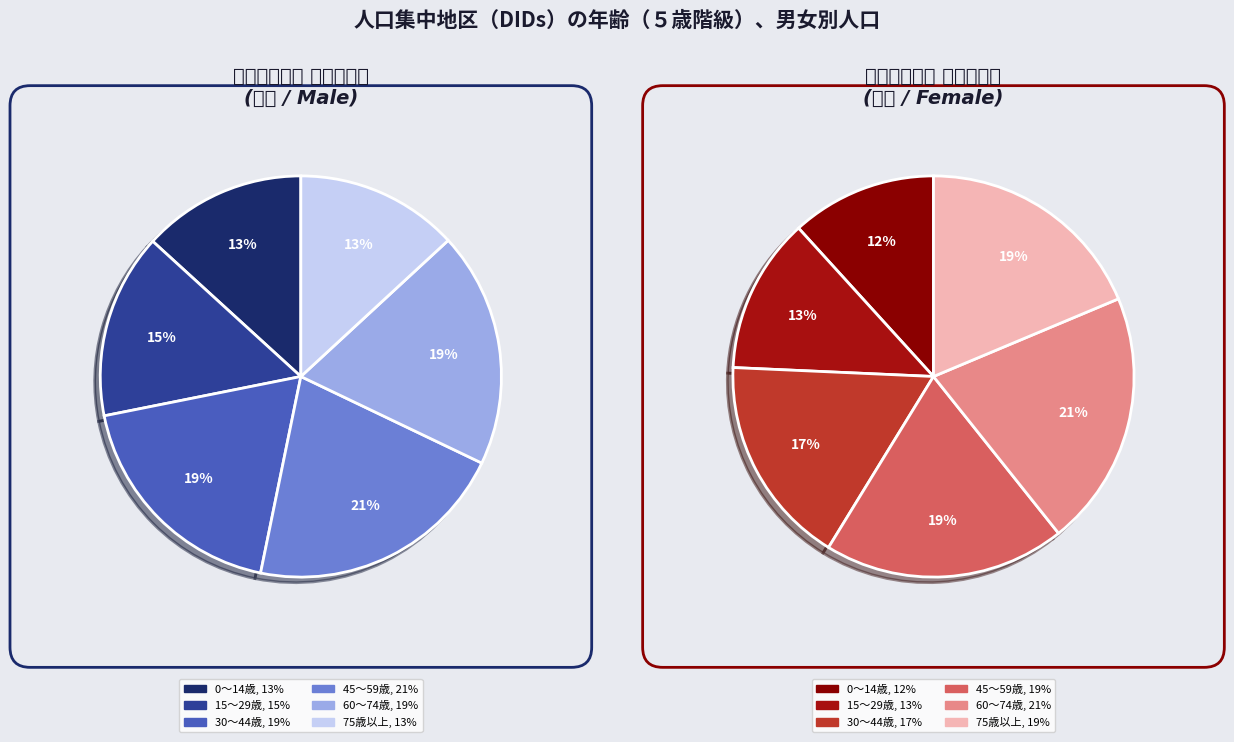

Is there a majority slice in this chart?

No